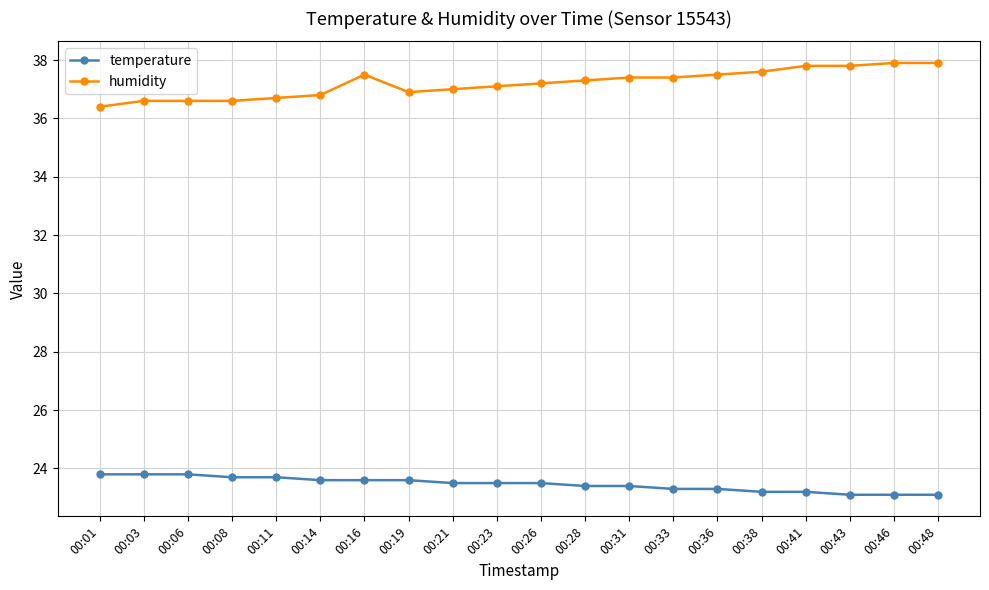

Does the chart have visible grid lines?

Yes